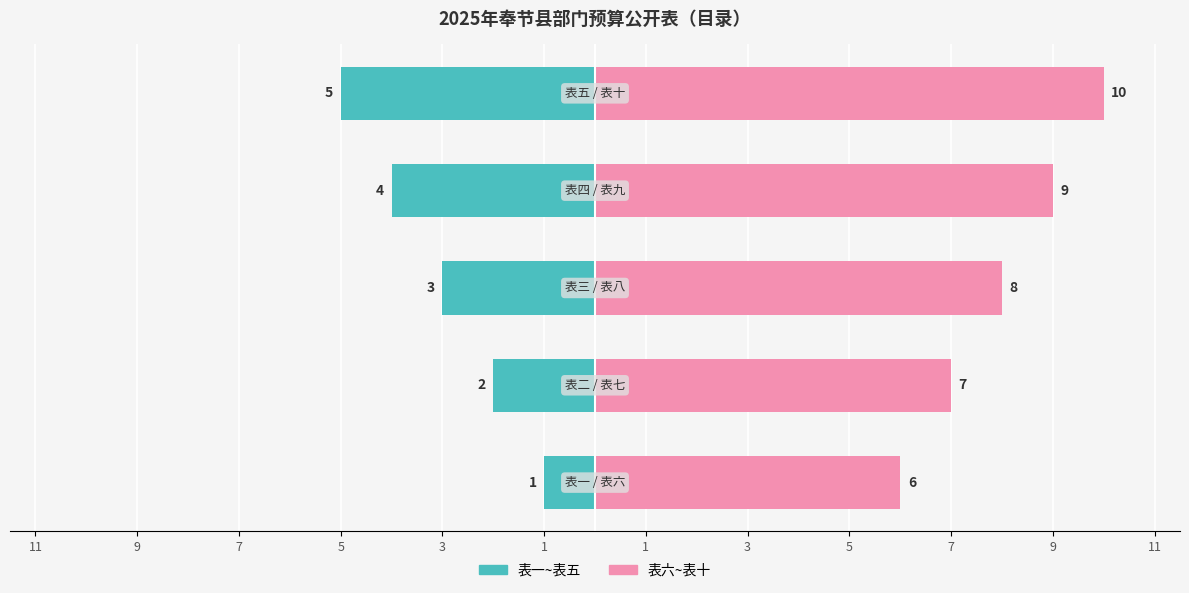

How many data points in 表六~表十（后半） are less than 8?

2